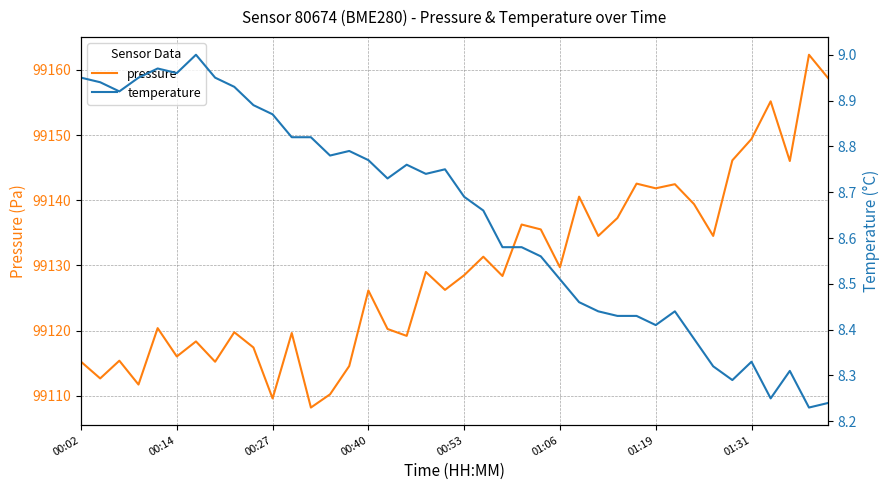

Which category has the lowest value in the temperature series?

38